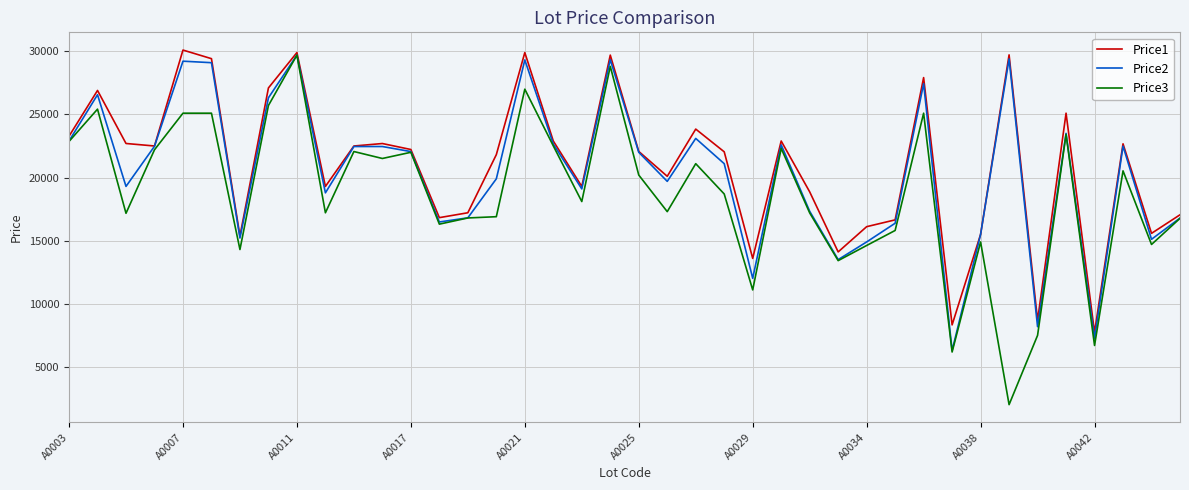

How many categories are shown in the chart?

40